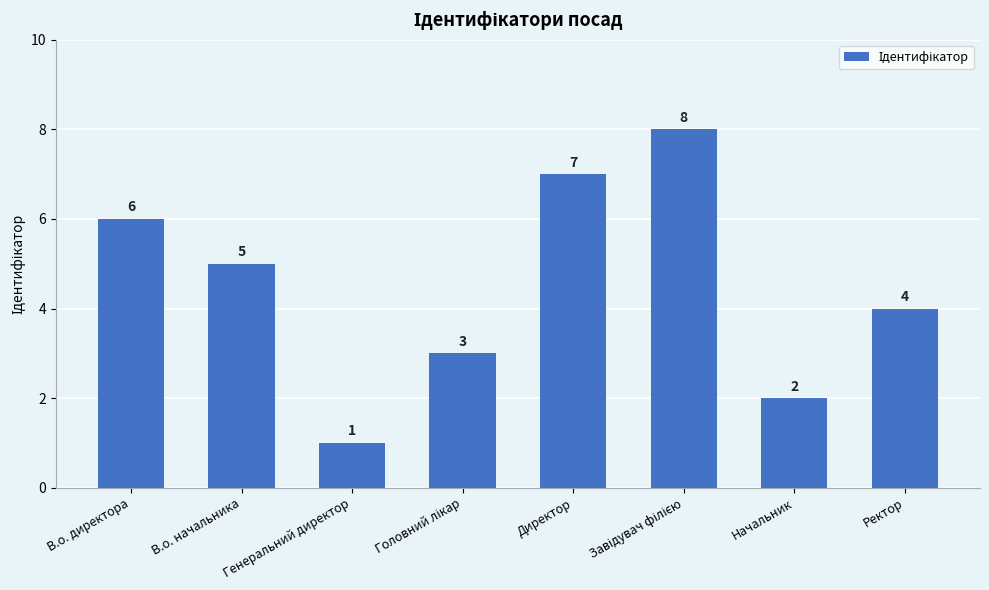

What is the difference between the maximum and minimum values?

7